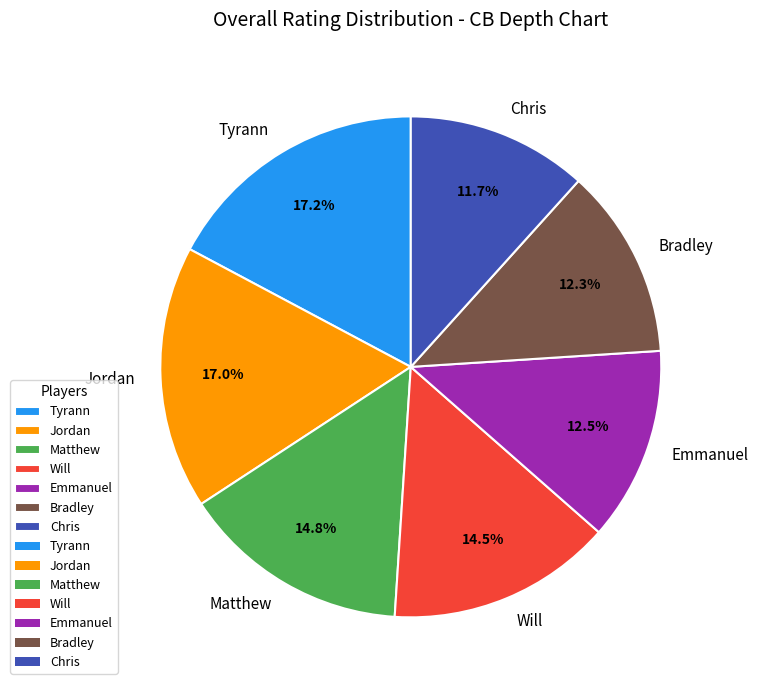

Approximately how many times larger is the value at Tyrann compared to Will?

1.2